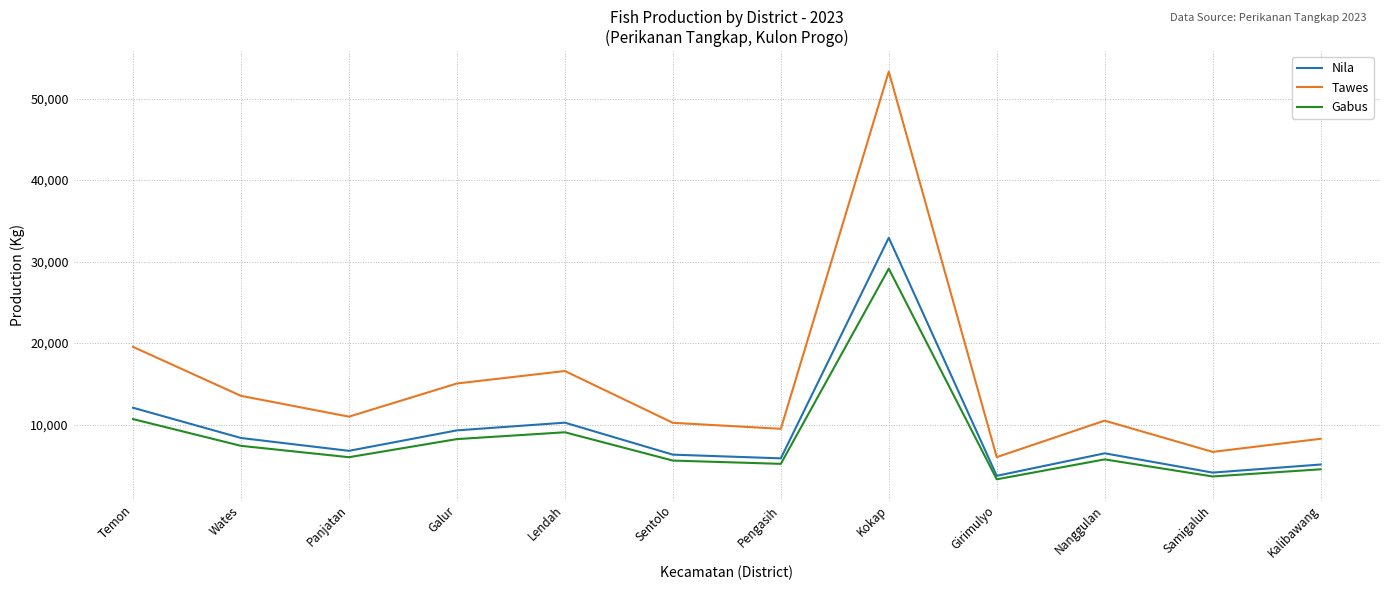

How many lines are shown in the chart?

3